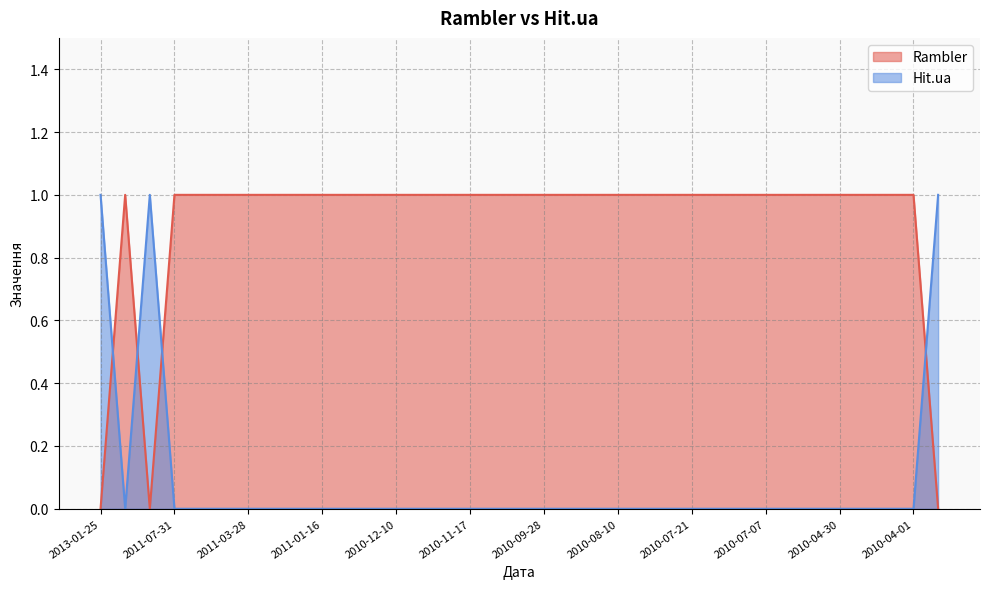

Where do Rambler and Hit.ua first cross each other?

2013-01-25 and 2011-10-03